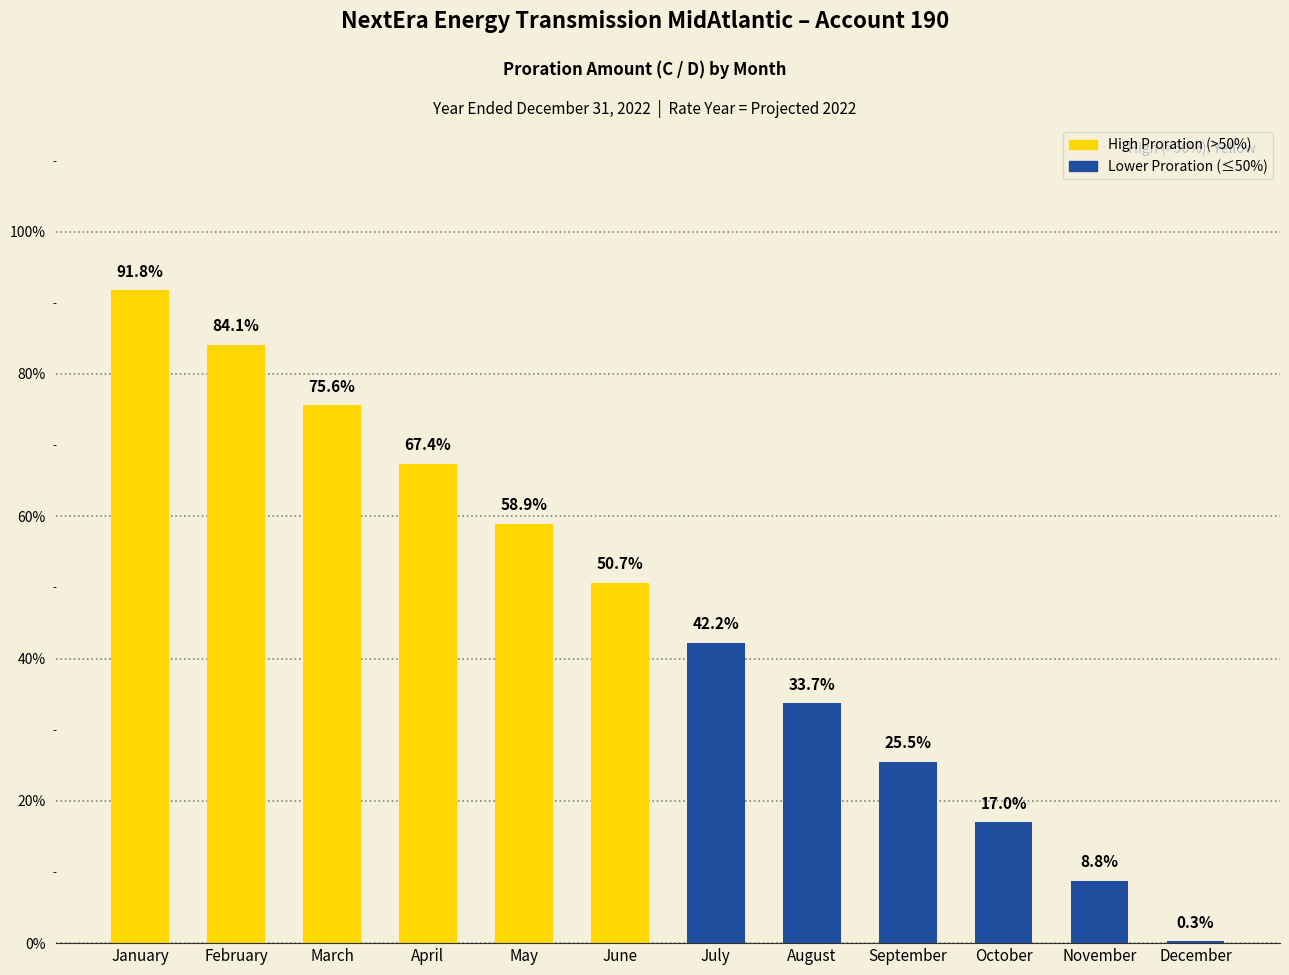

Is it true that the value at March is 0.3?

False